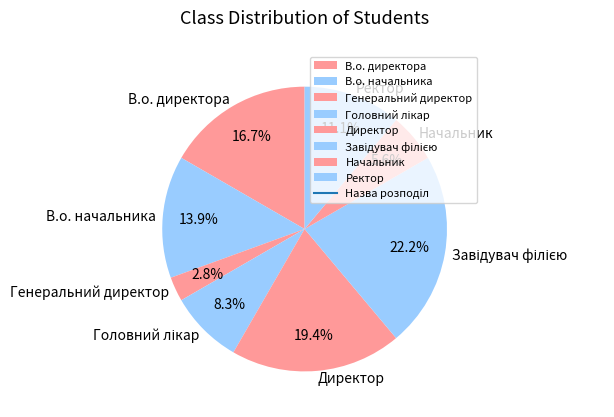

Combined, what portion of the pie is В.о. начальника and Генеральний директор?

16.7%